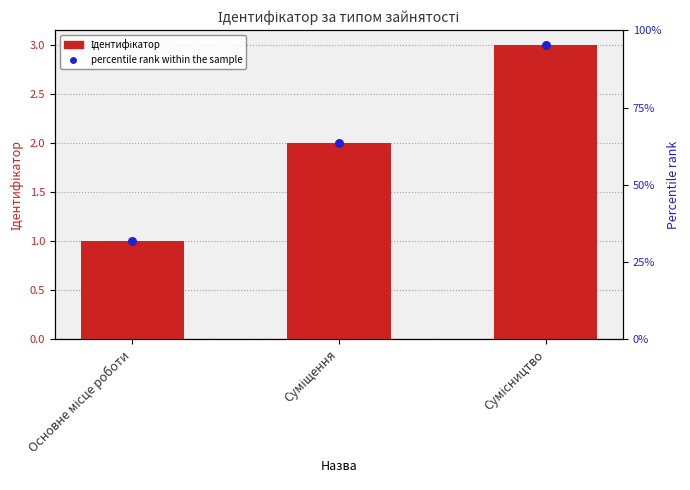

Between Суміщення and Сумісництво, which is larger?

Сумісництво